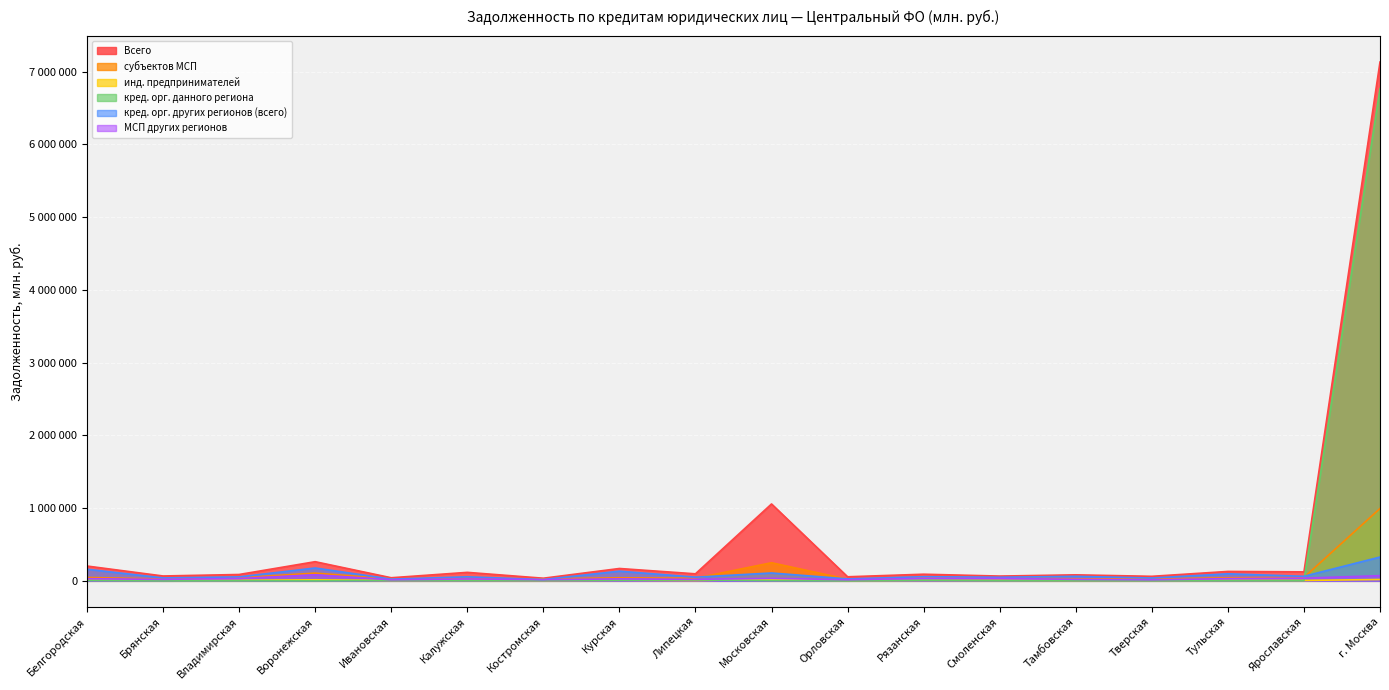

Where is кред. орг. других регионов (всего) nearest to the value 172514?

Воронежская